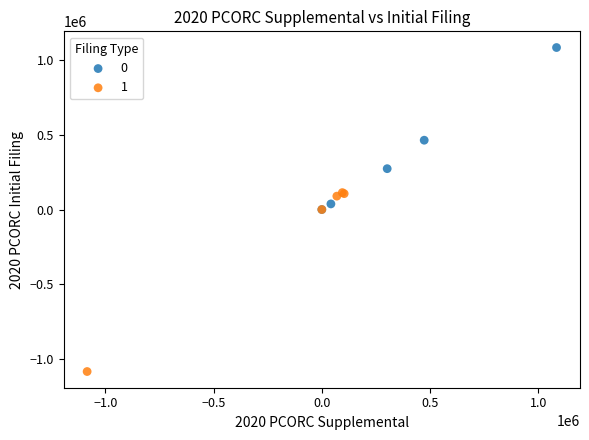

What are all the series names shown in the legend?

0, 1